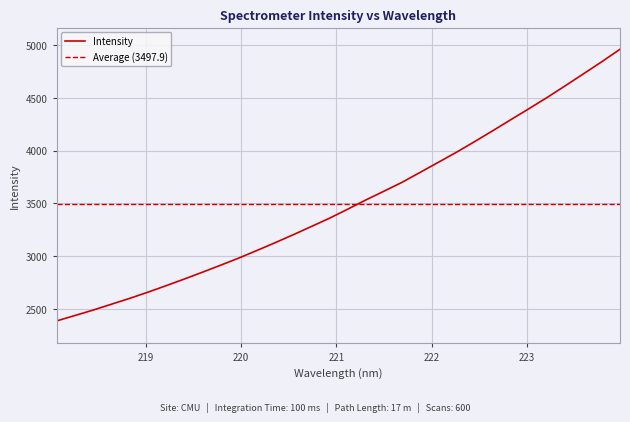

The chart shows a value of 5603.1 at 222.4538. True or false?

False